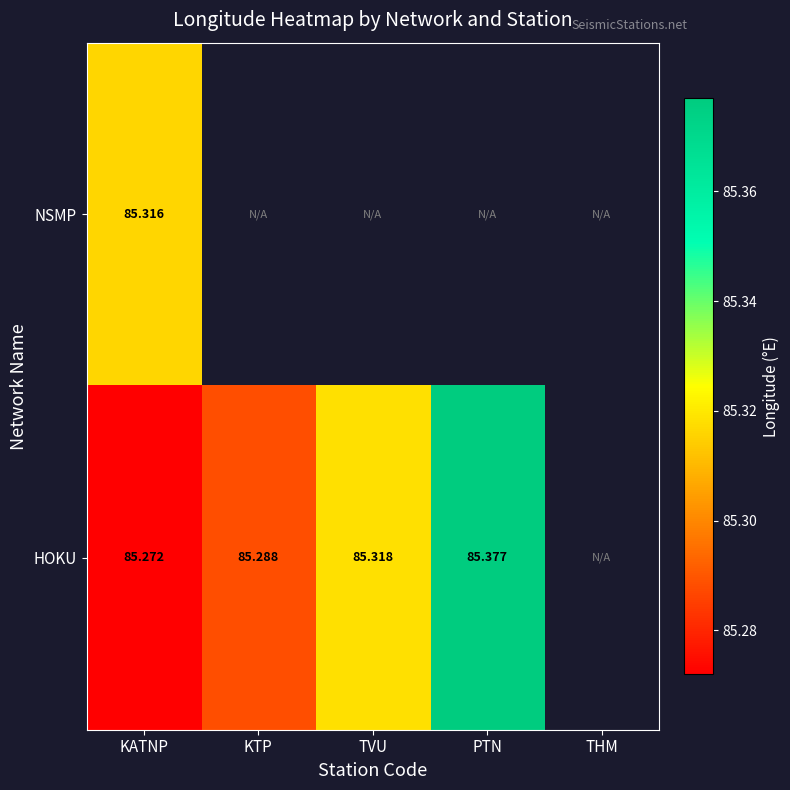

Is the value of HOKU at KTP greater than the value of NSMP at KATNP?

No